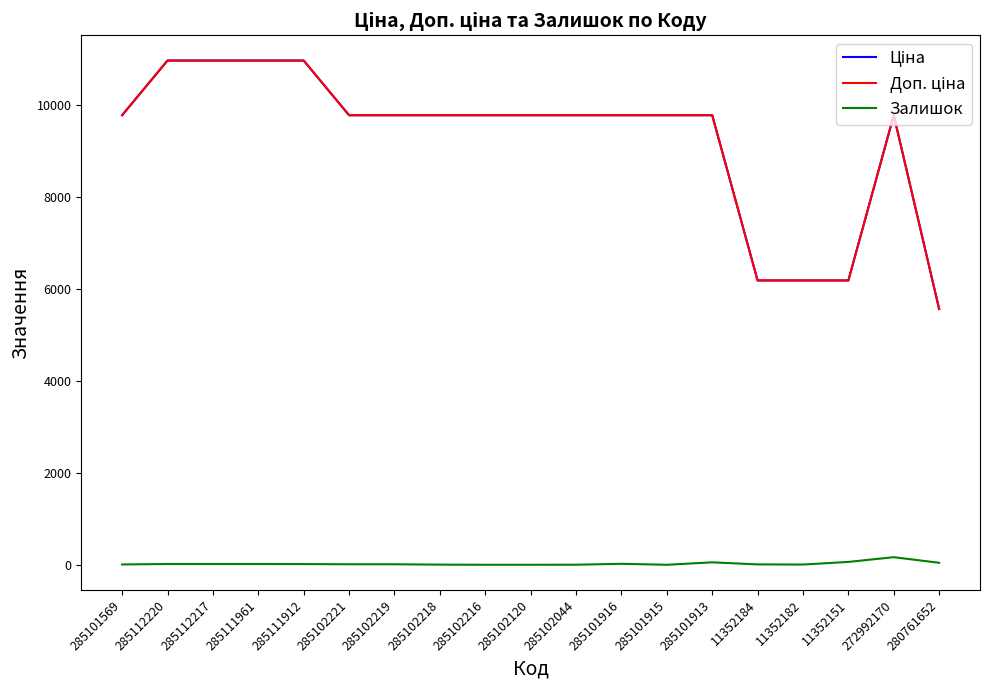

True or false: Залишок and Ціна intersect in this chart.

False